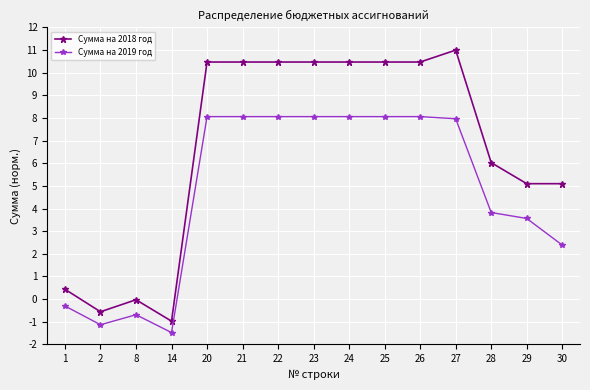

How many values in the Сумма на 2018 год series are below 10?

7